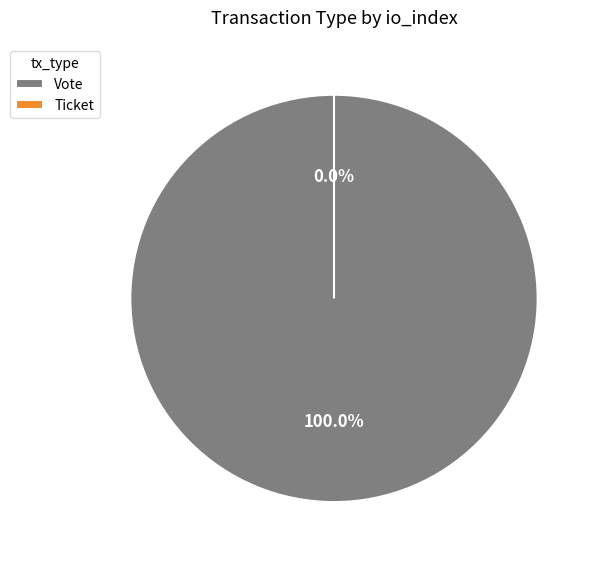

Rank the categories by value from lowest to highest.

Ticket, Vote